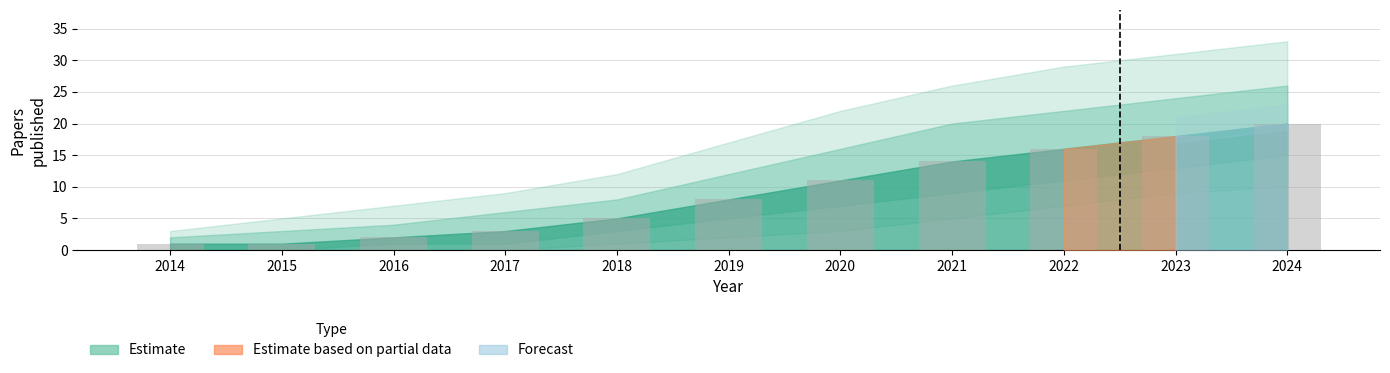

Reading left to right, list all the values displayed in this chart.

2014=1	2015=1	2016=2	2017=3	2018=5	2019=8	2020=11	2021=14	2022=16	2023=18	2024=20